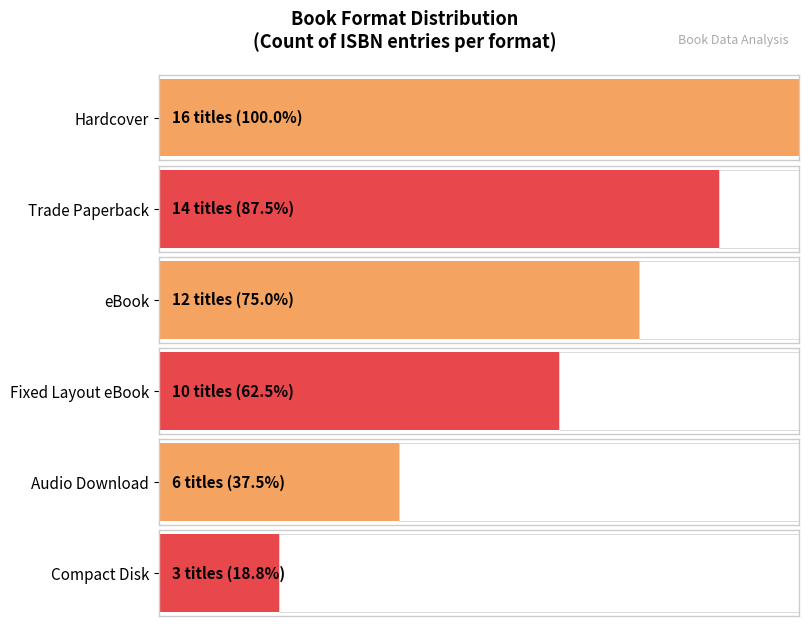

What is the smallest value displayed?

3